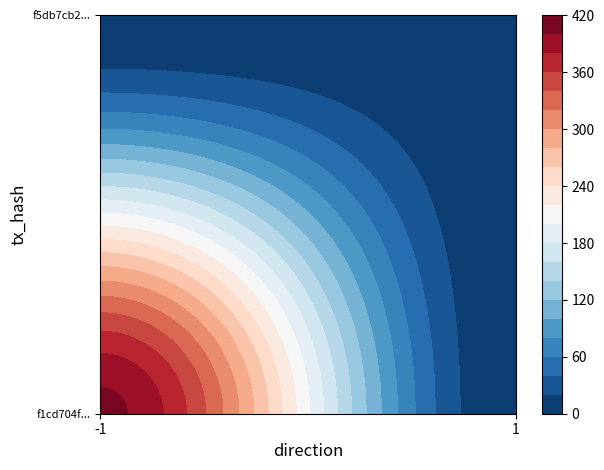

Which series has the largest range (max minus min)?

f1cd704f856a6dbb98b3e122d55fb4dc011a34e